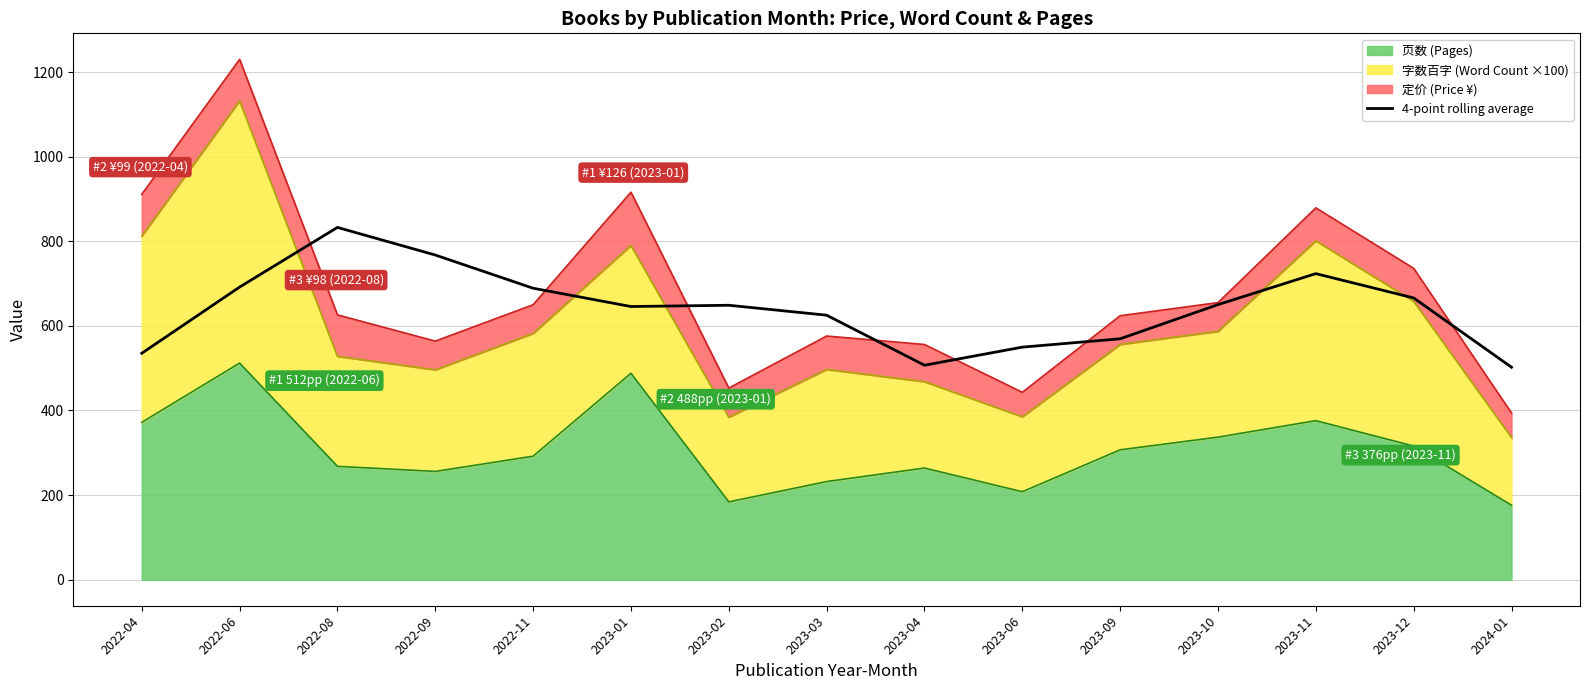

At which label does the data first exceed 648?

2022-06